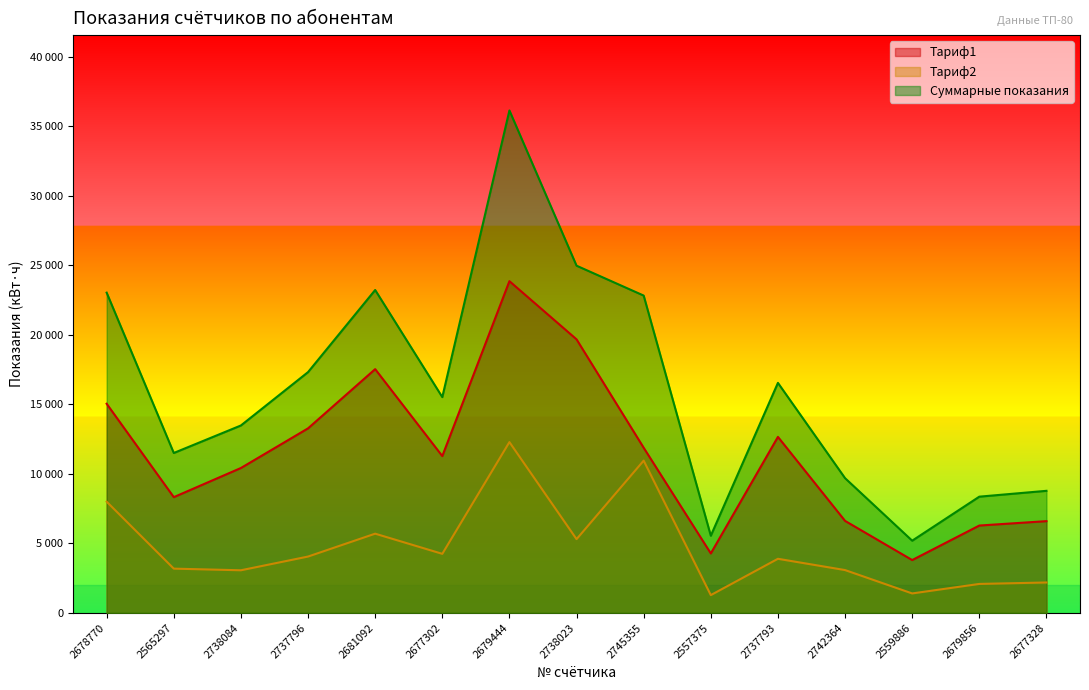

What is the value of the Тариф1 point at the 15th from the left?

6592.6